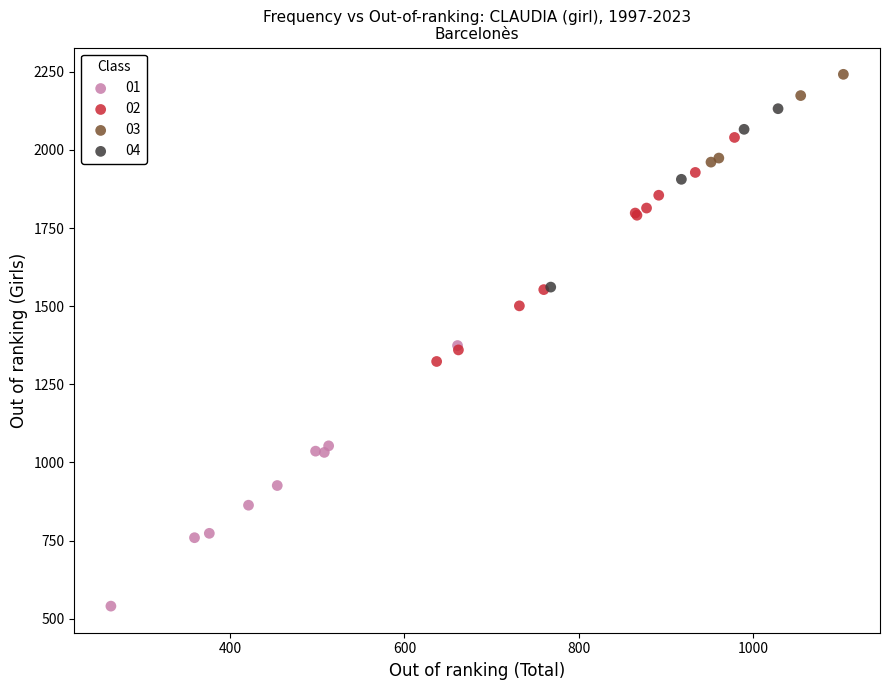

Which series reaches the maximum Y coordinate?

03